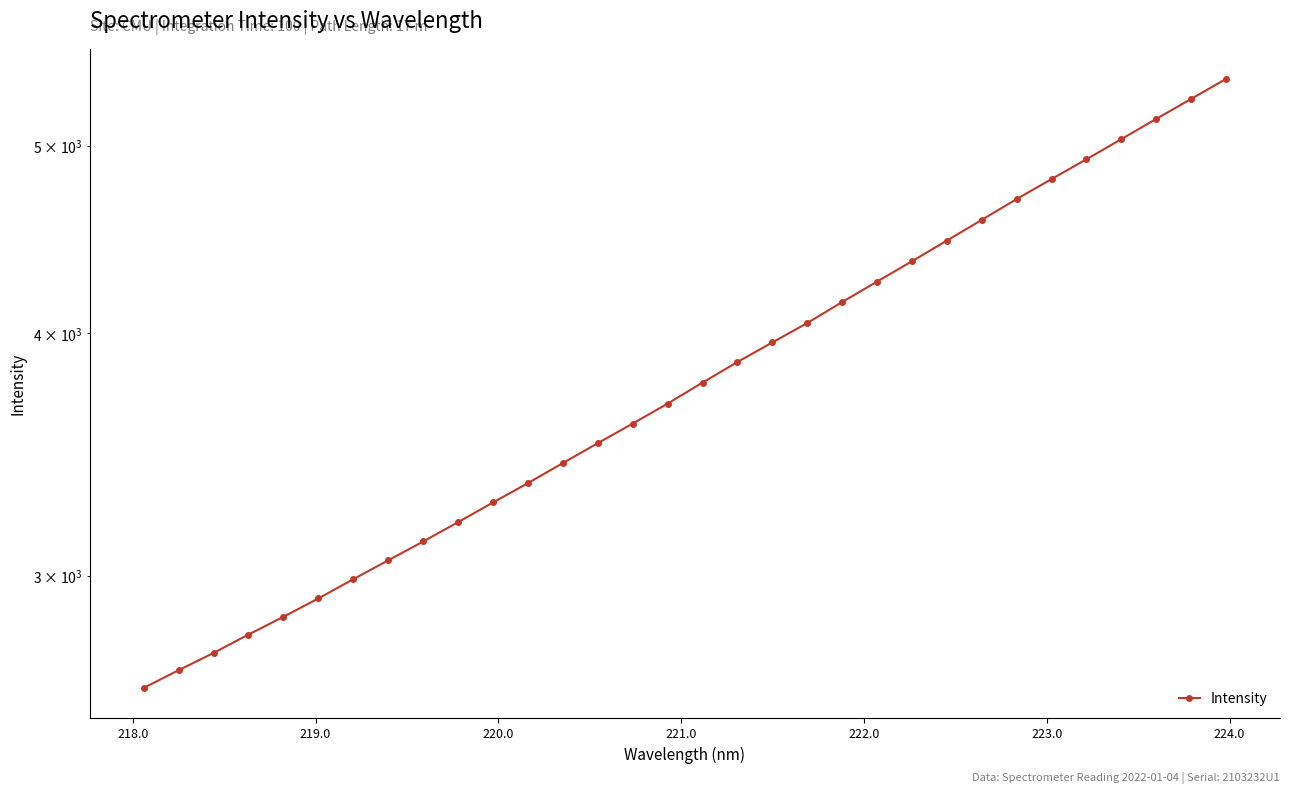

Count the number of values greater than 3773.

16